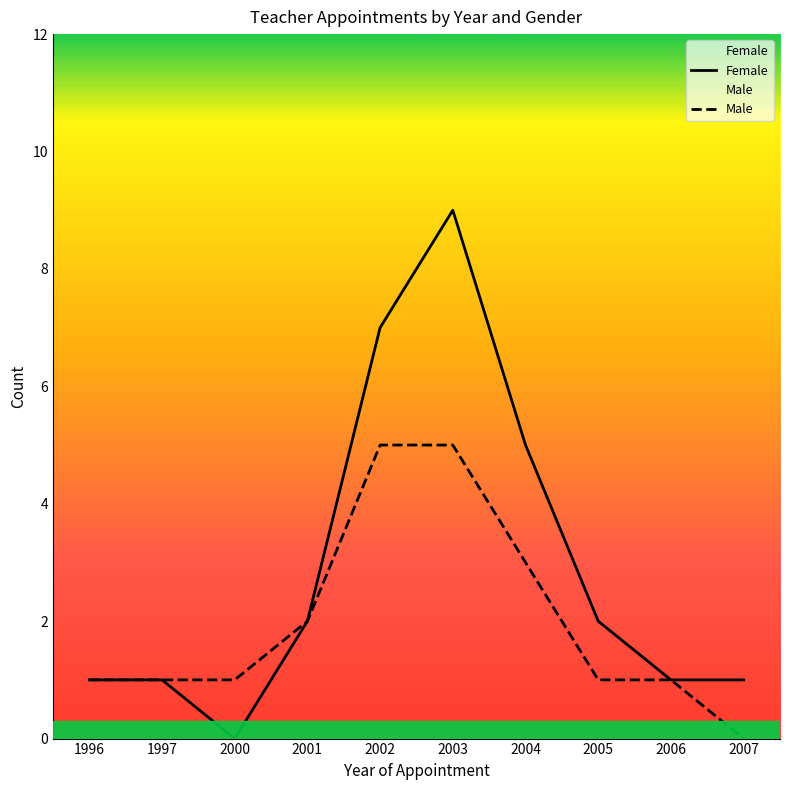

Reading left to right, extract all data points from this chart.

Female: 1996=1	1997=1	2000=0	2001=2	2002=7	2003=9	2004=5	2005=2	2006=1	2007=1
Male: 1996=1	1997=1	2000=1	2001=2	2002=5	2003=5	2004=3	2005=1	2006=1	2007=0